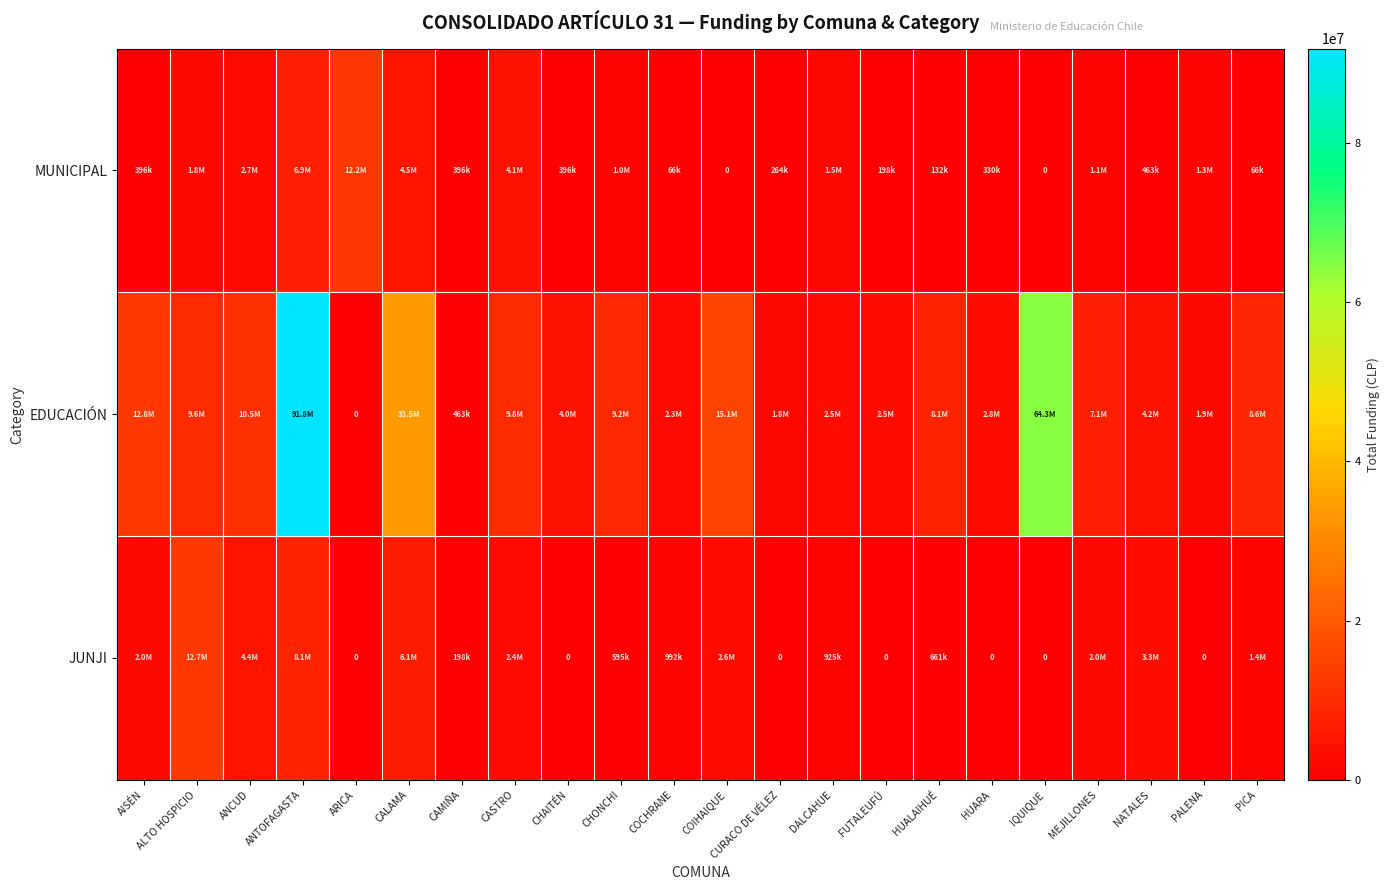

At how many categories does at least one series exceed 50117327?

2